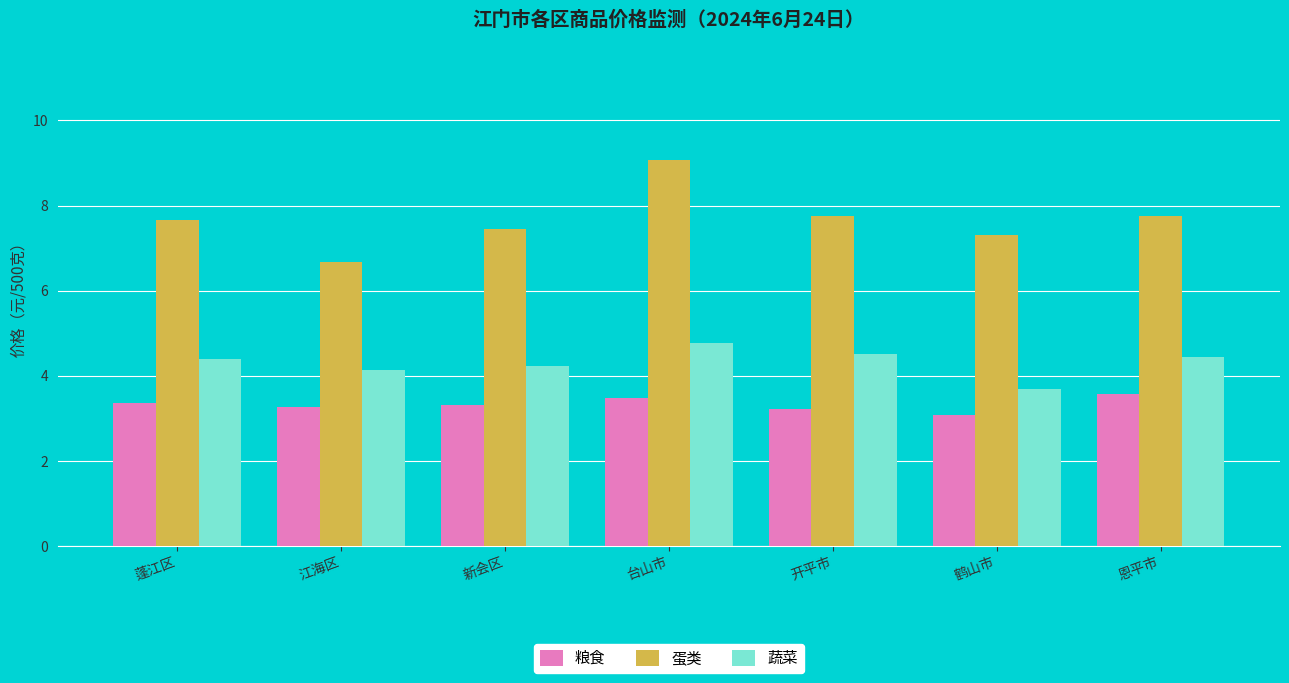

Rank the series at 蓬江区 from highest to lowest value.

蛋类, 蔬菜, 粮食